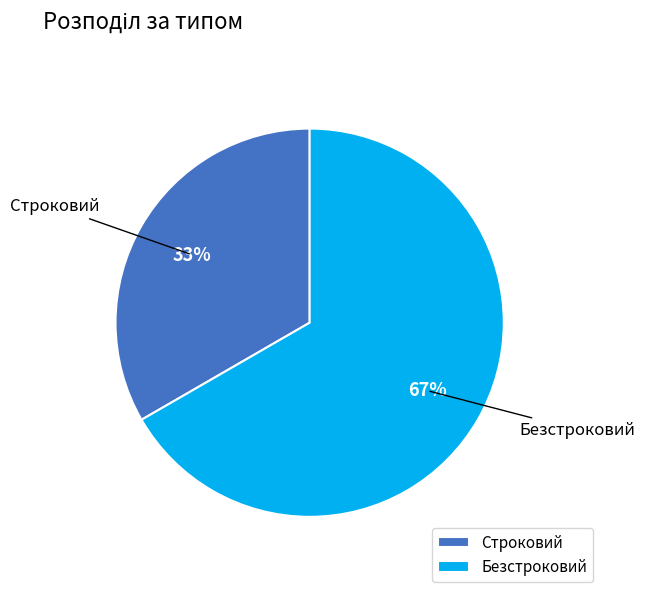

To the nearest percent, what is the average slice percentage?

50%